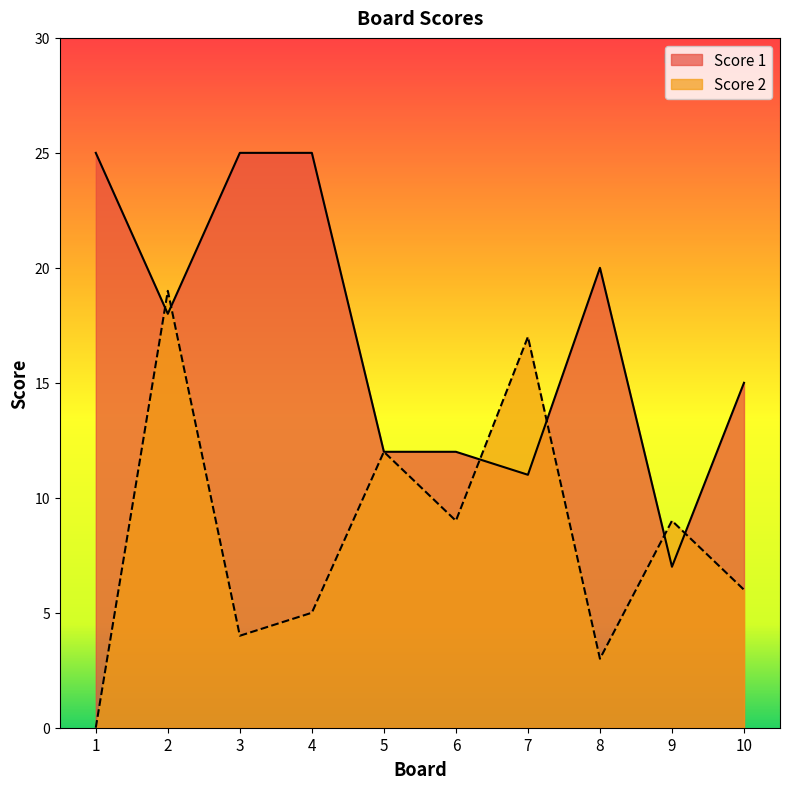

Which label corresponds to the largest value in the chart?

1